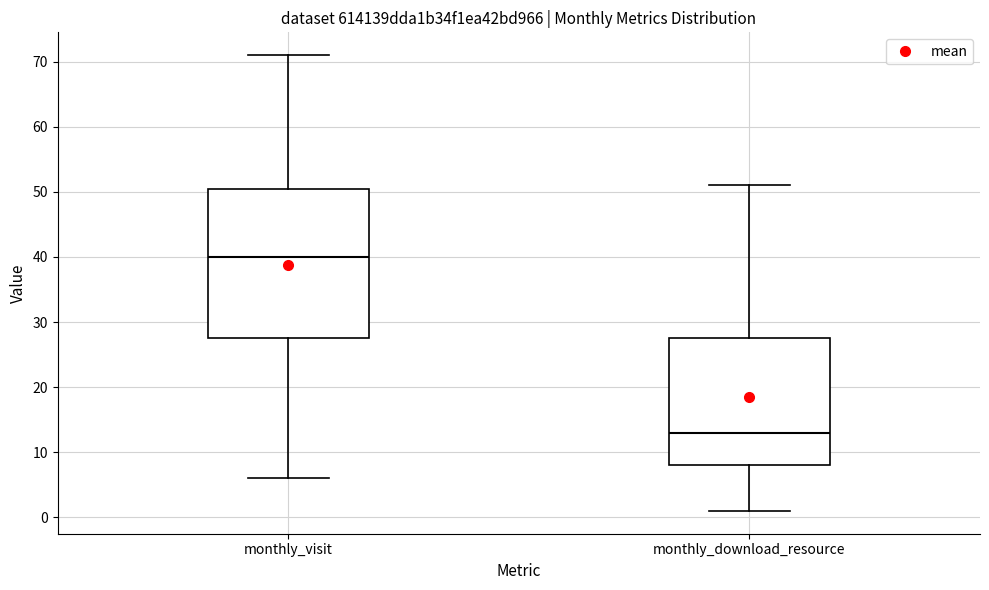

Which box has the highest median line?

monthly_visit